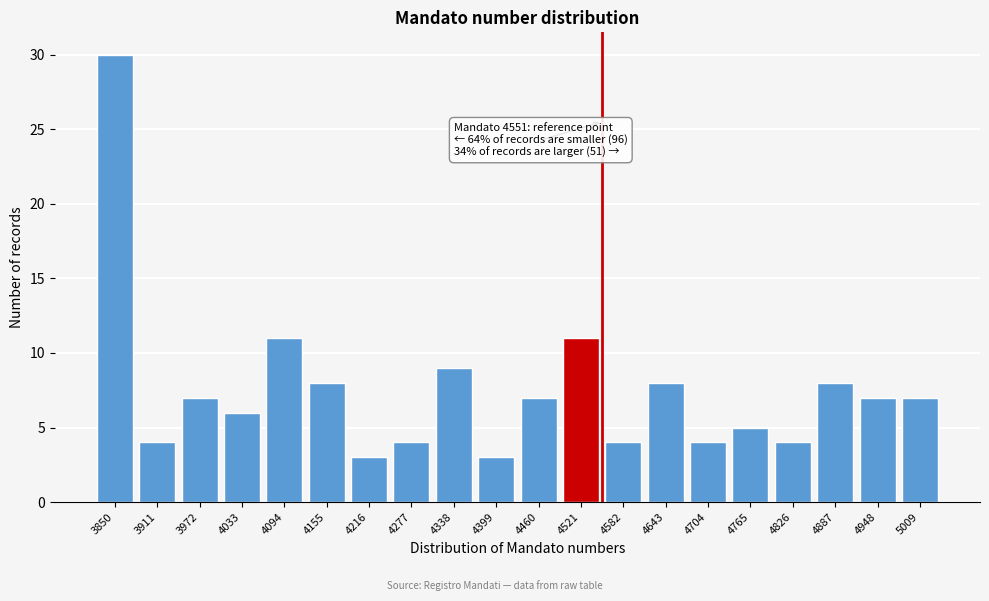

Reading right to left, list all the values displayed in this chart.

7	7	8	4	5	4	8	4	11	7	3	9	4	3	8	11	6	7	4	30